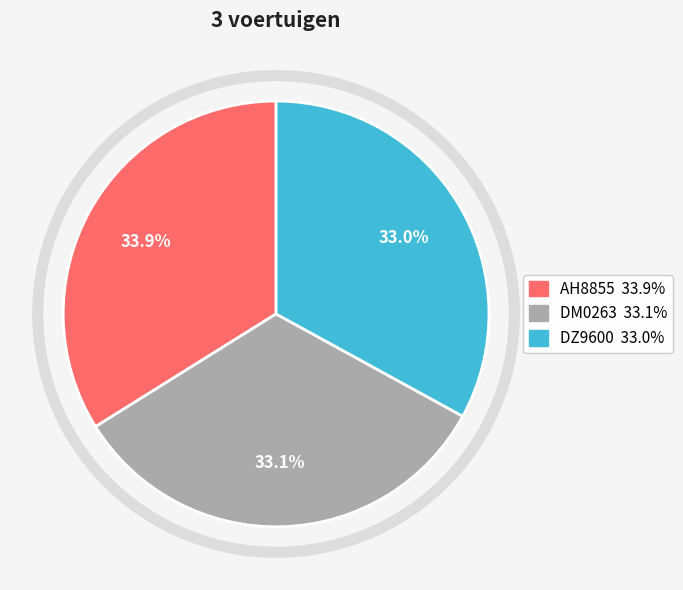

What percentage is the DM0263 slice, to the nearest percent?

33%